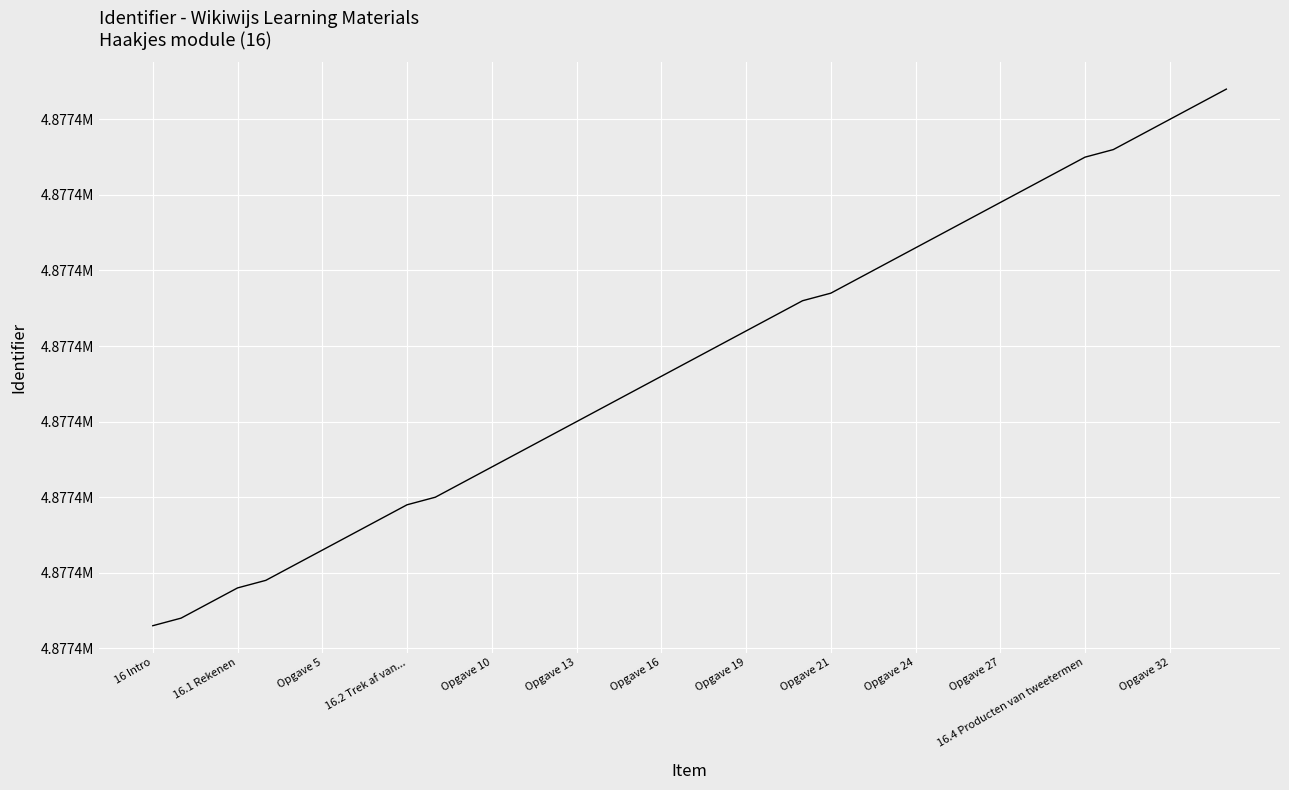

What is the minimum value shown in the chart?

4877373